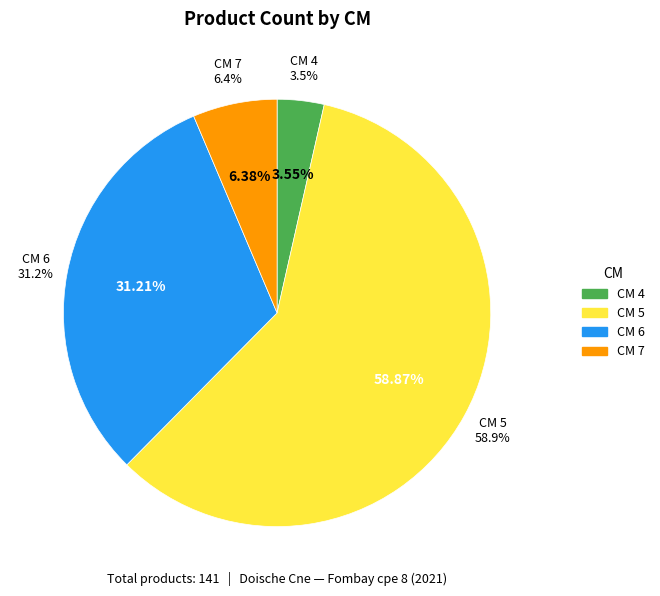

What is the largest slice in the pie chart?

5